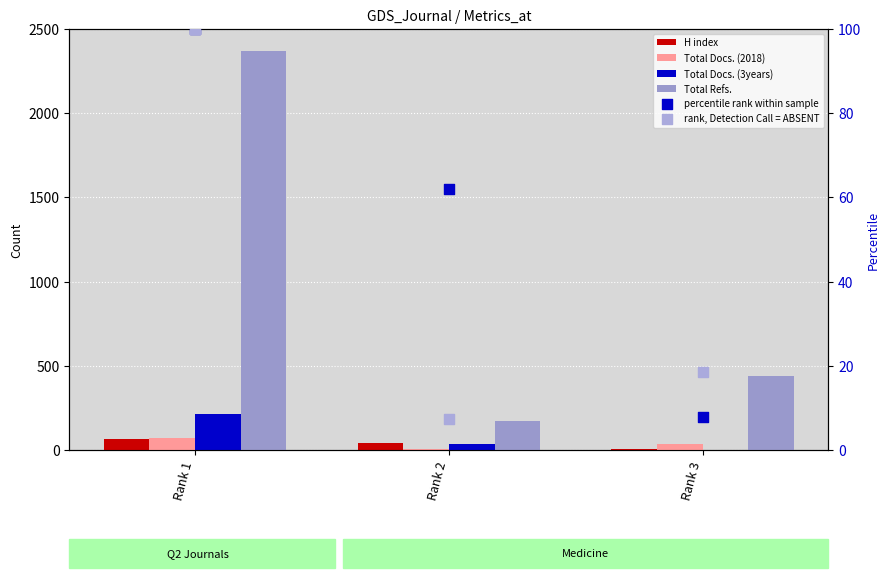

At how many categories does at least one series exceed 1859?

1